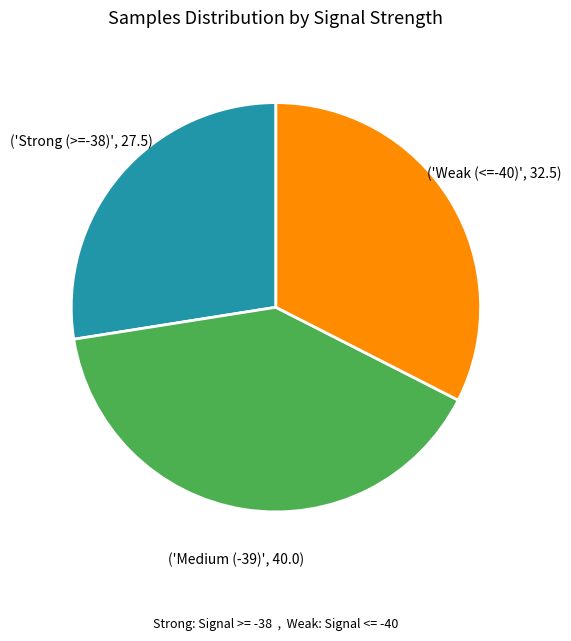

Is there a majority slice in this chart?

No